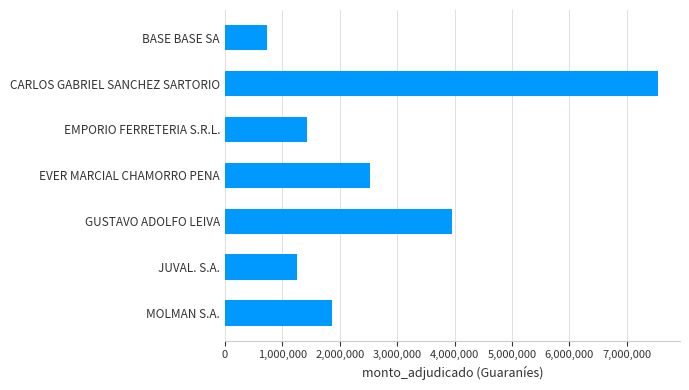

Is it true that the value at CARLOS GABRIEL SANCHEZ SARTORIO is 10509886?

False